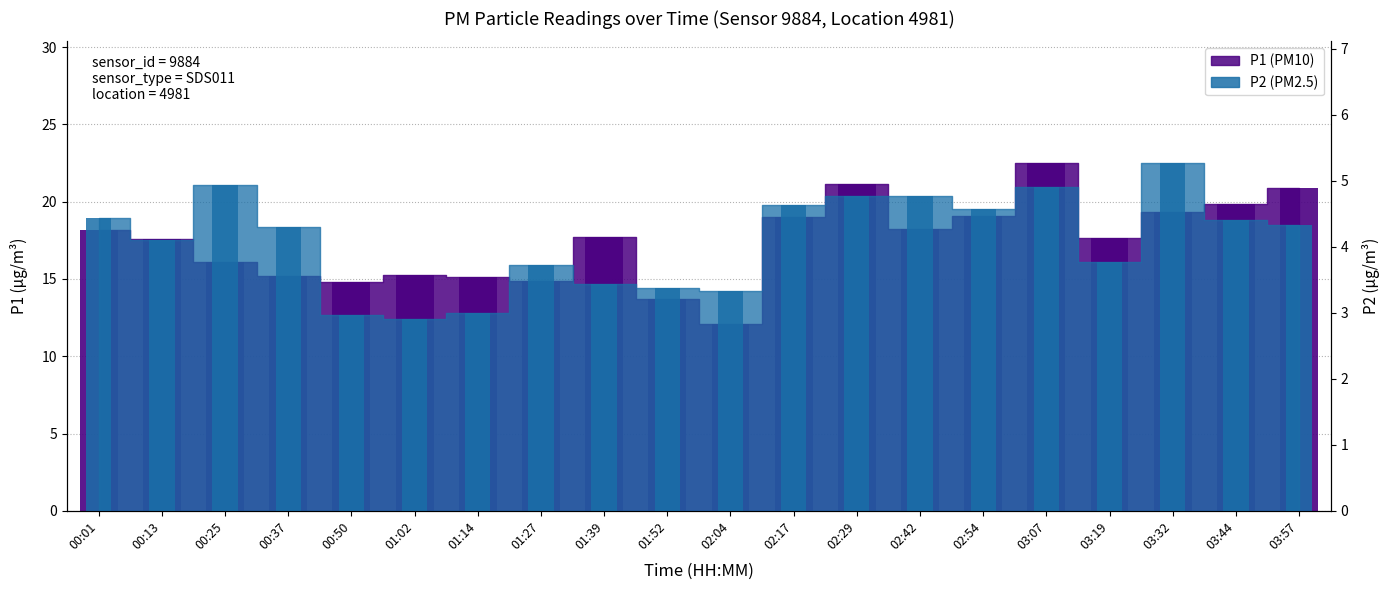

What is the average value of the P1 series?

17.4